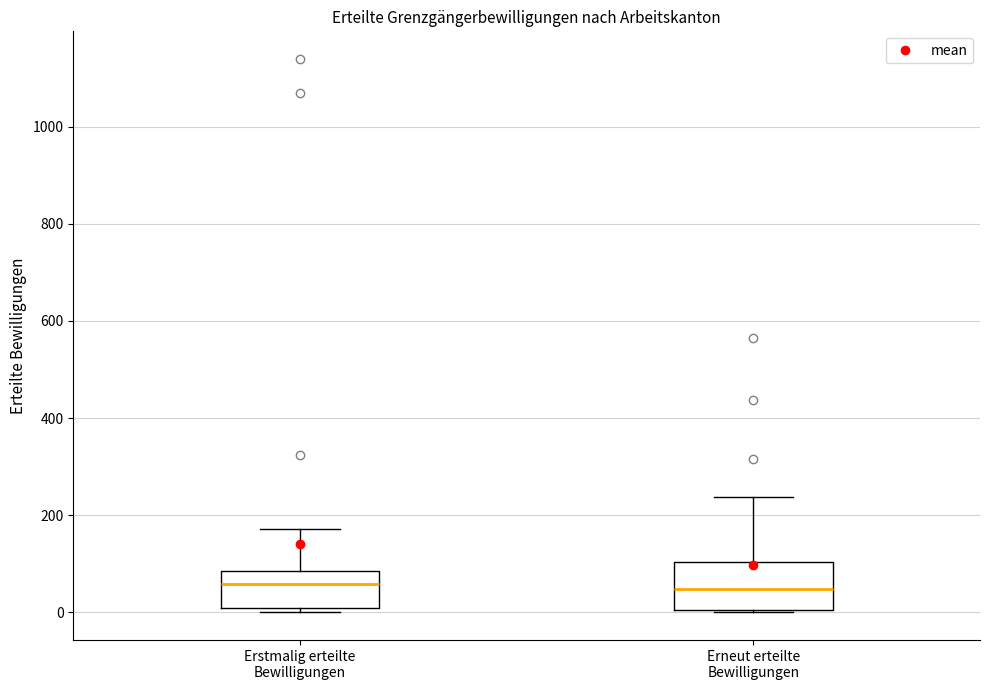

Reading left to right, transcribe this box plot: for each box, give where its median line is, the range the box spans, and where its two whiskers end, as read against the y-axis. The values are not printed on the chart, so give them approximately, as read against the axis.

Erstmalig erteilte Bewilligungen: median 60, box 0 to 80, whiskers 0 (just below the box's lower edge) to 180
Erneut erteilte Bewilligungen: median 40, box 0 to 100, whiskers 0 to 240